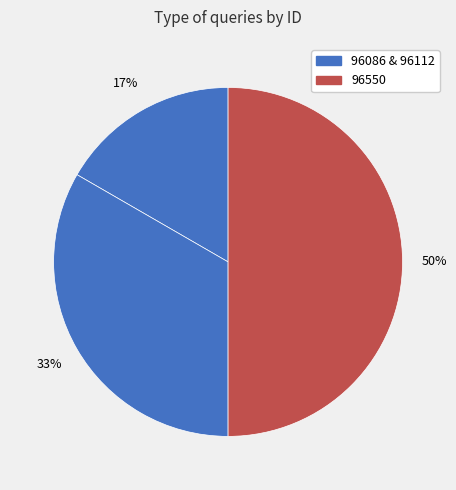

Which category has the biggest portion of the pie?

96550